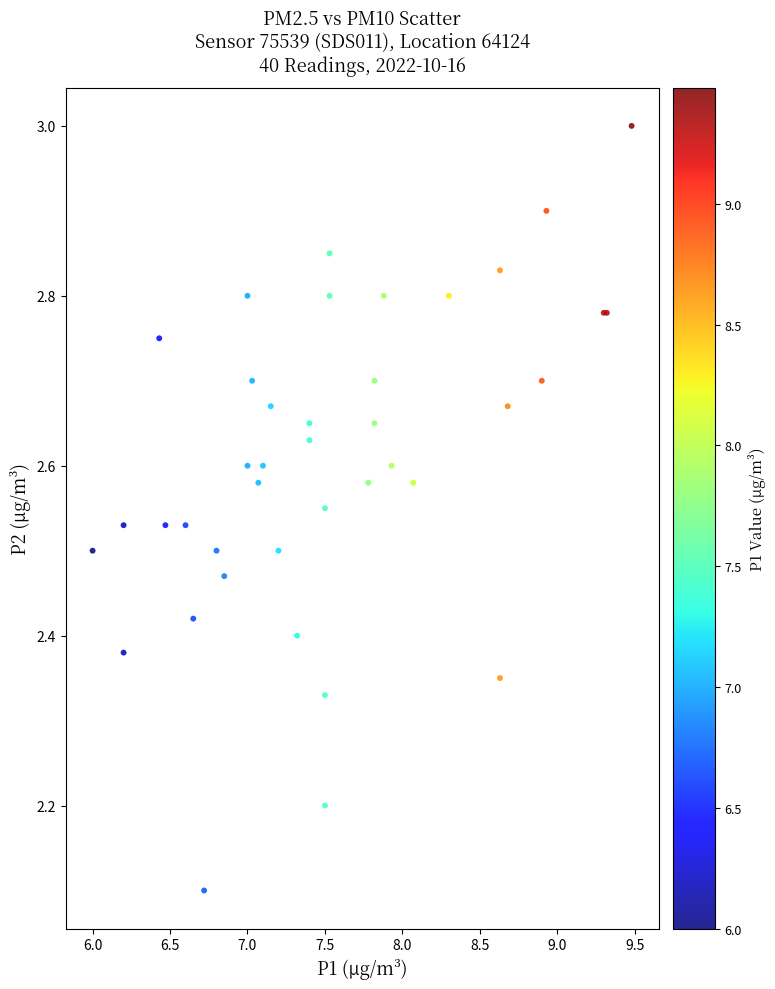

What Y value in the scatter plot is closest to 2?

2.1